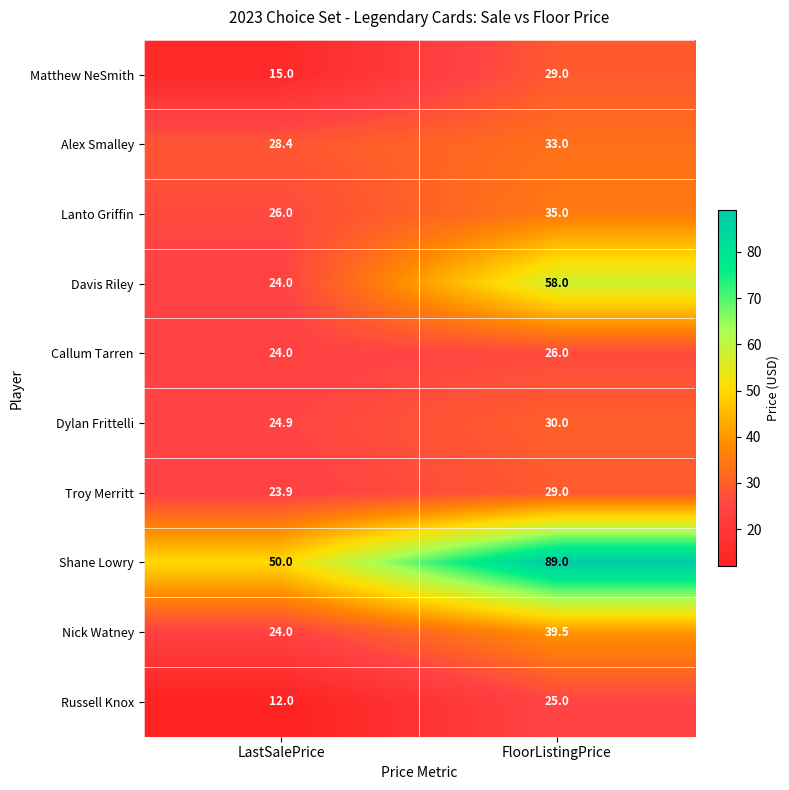

List the labels in order of Dylan Frittelli value, largest first.

FloorListingPrice, LastSalePrice